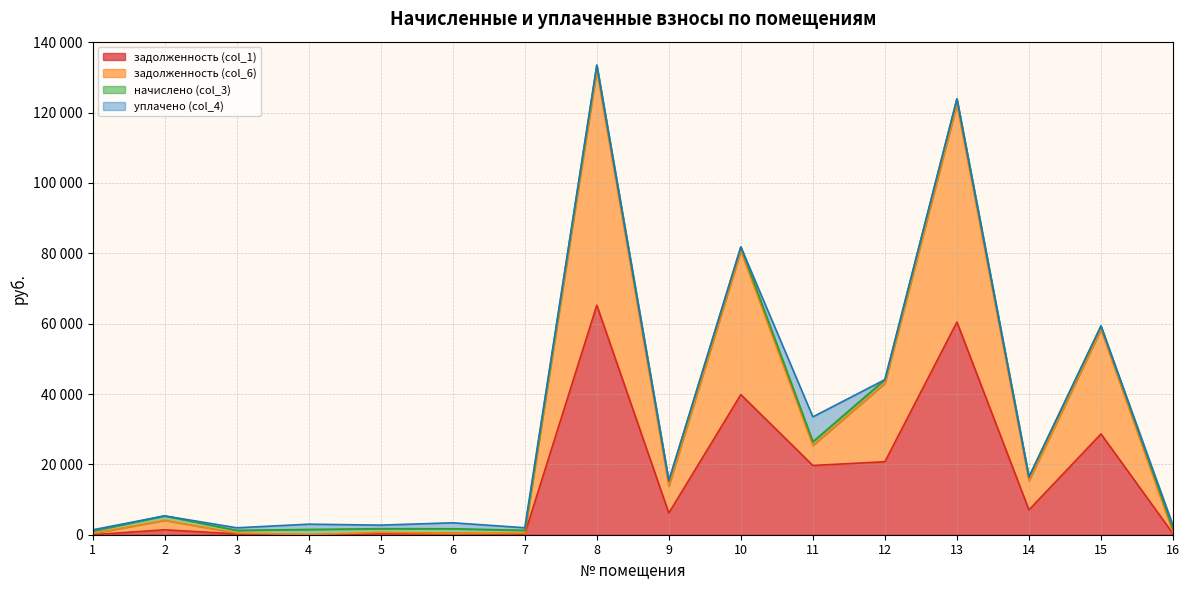

Between 11 and 2, which is larger?

11